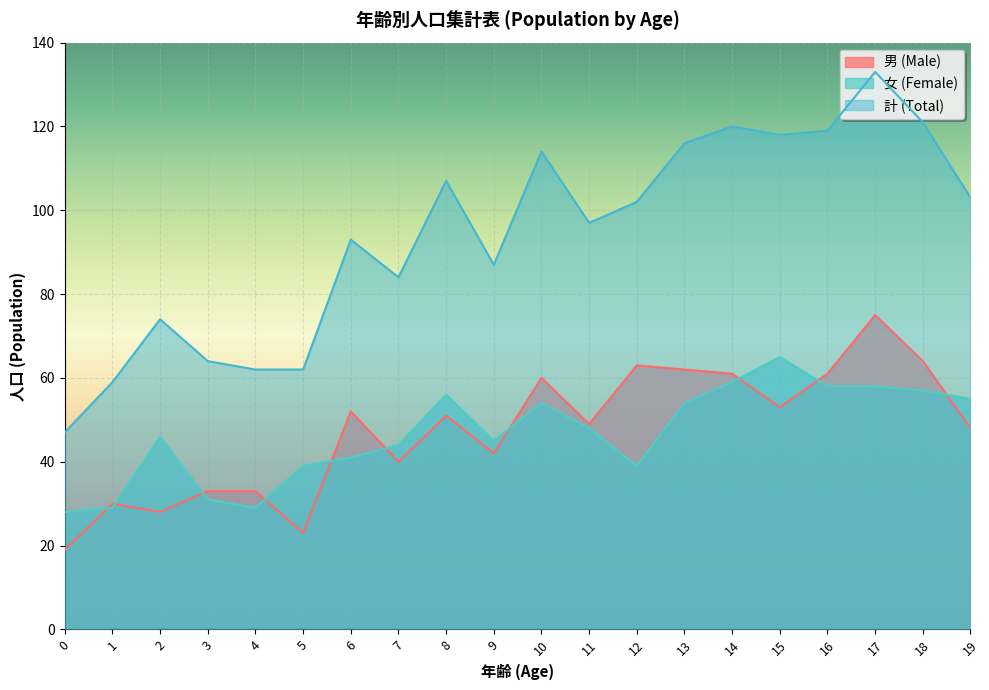

At 10, list the series in order from smallest to largest.

女 (Female), 男 (Male), 計 (Total)